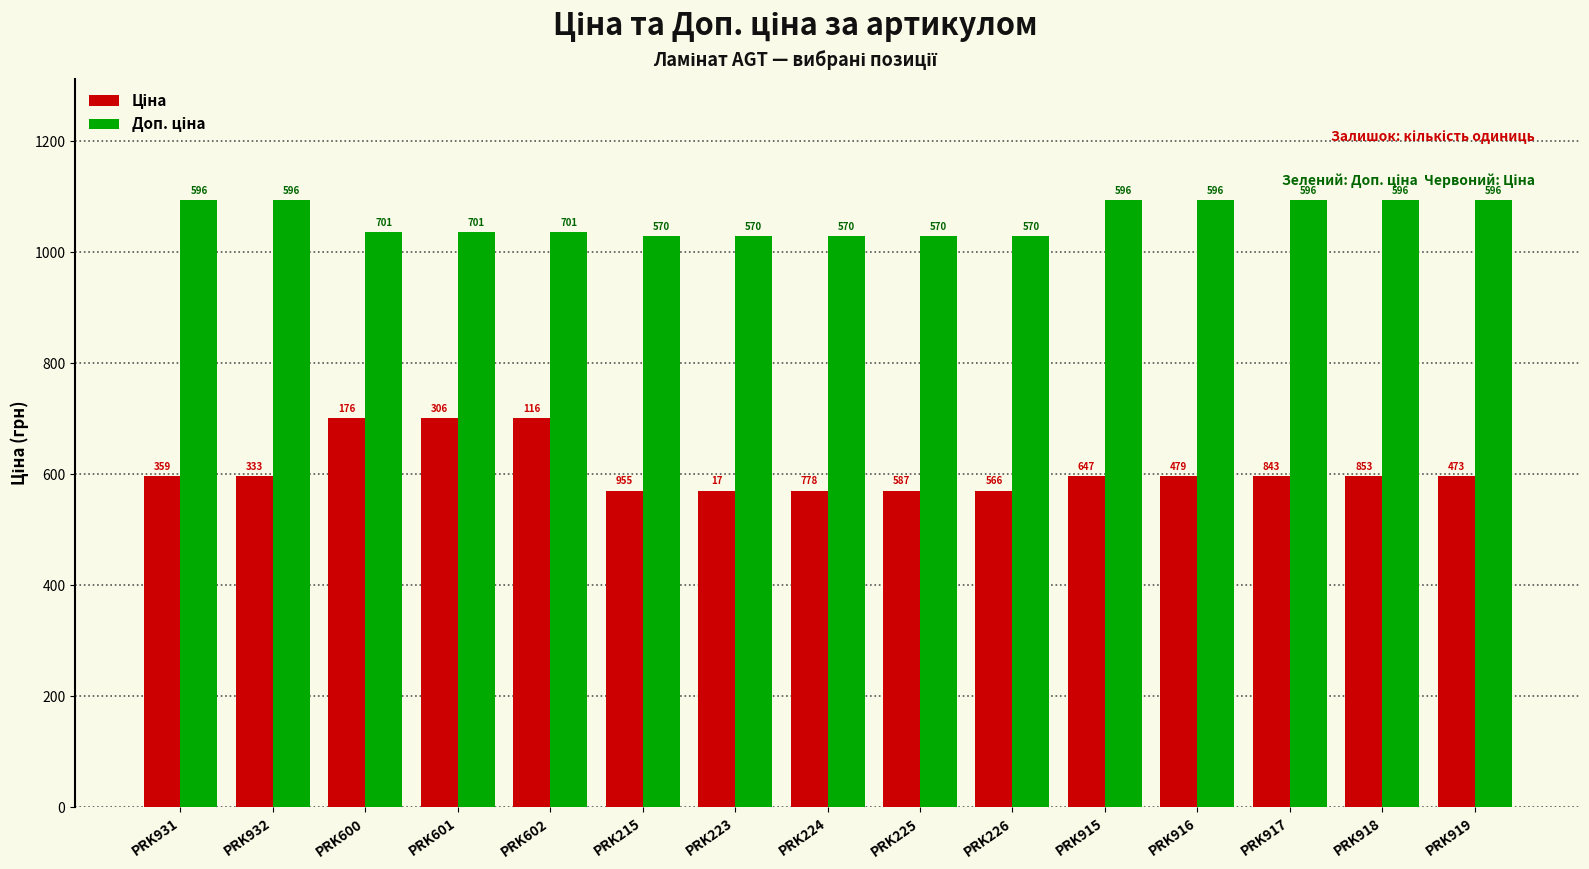

What is the greatest value displayed?

1093.7